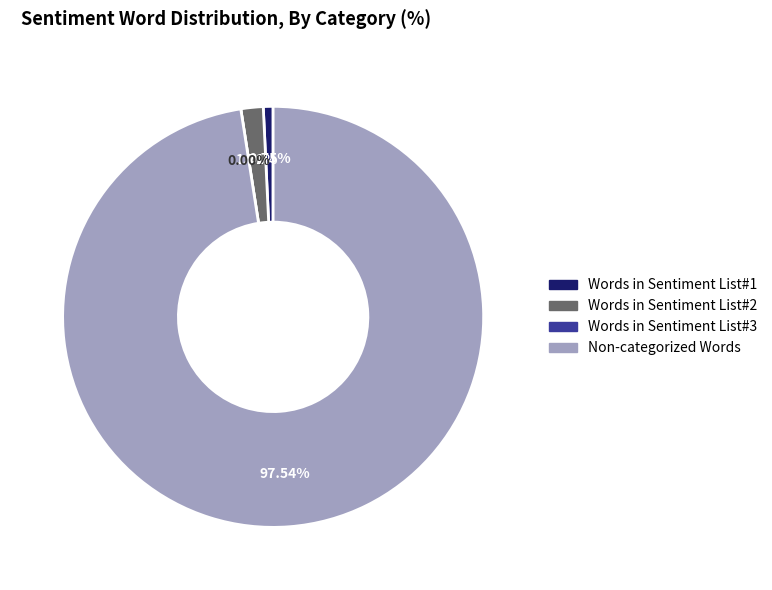

Count the number of slices in the pie.

4